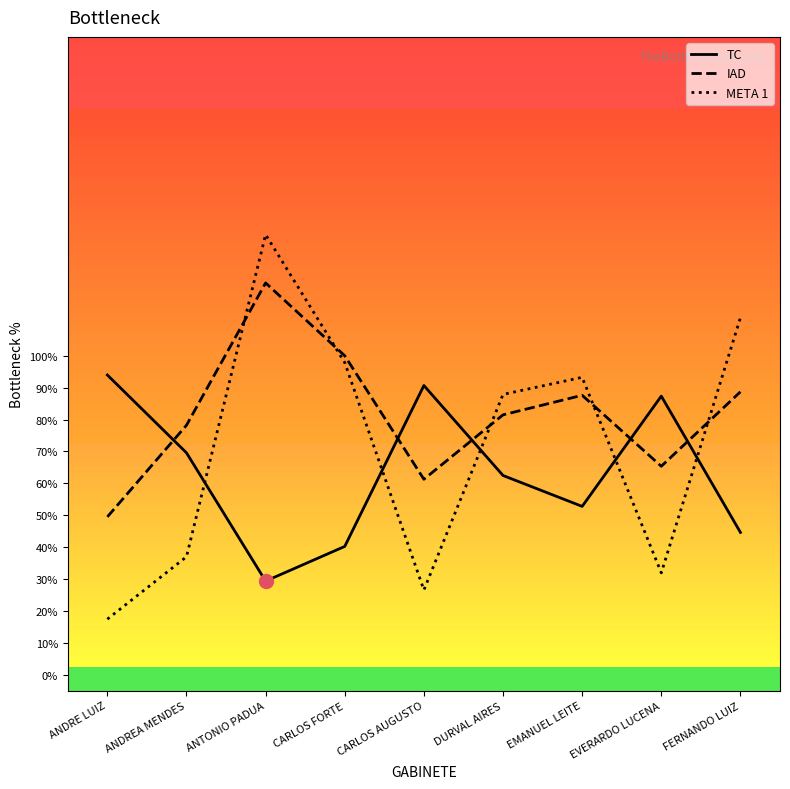

What value does the IAD series have at DURVAL AIRES?

0.8